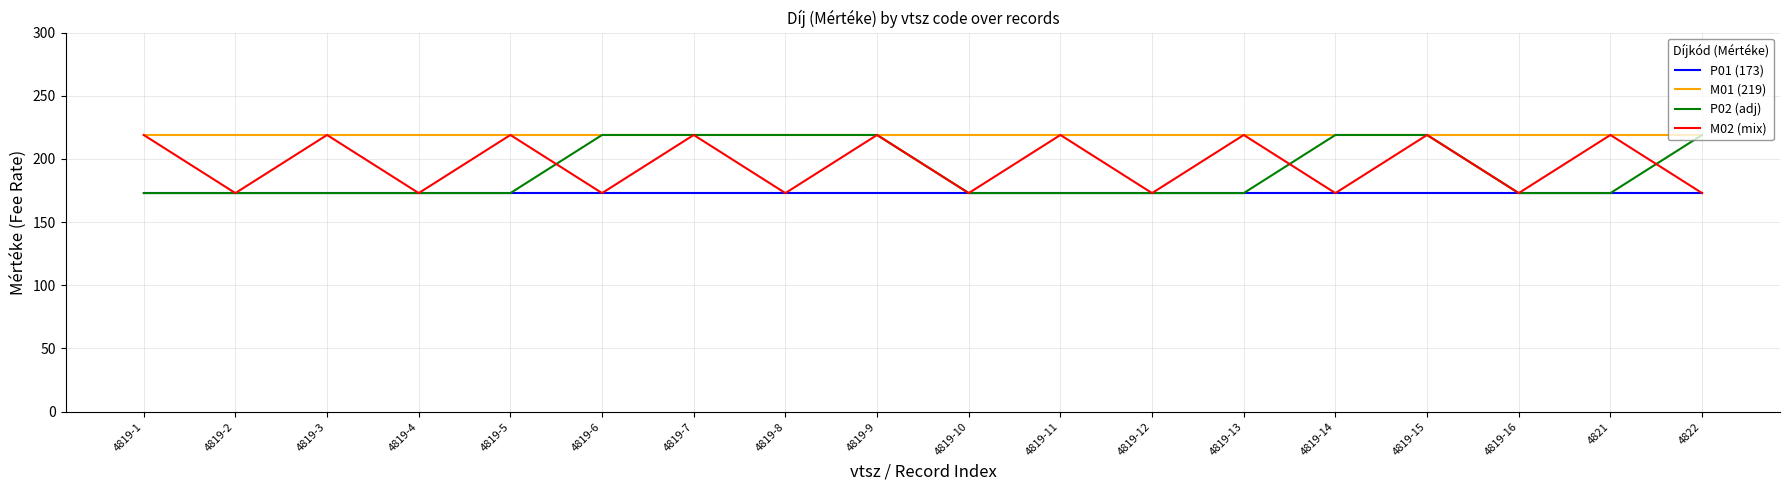

What position from the left is 4819-4?

4